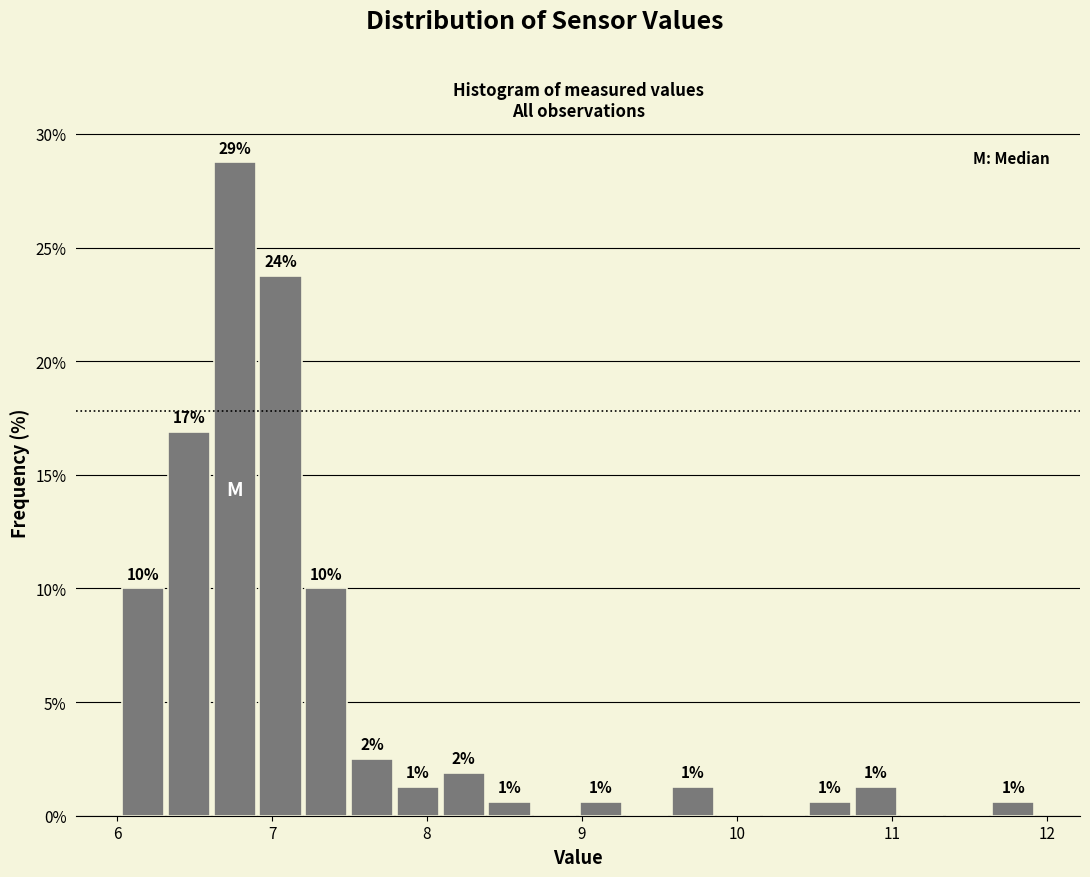

Read against the x-axis, roughly where is the centre of the tallest bar?

6.8